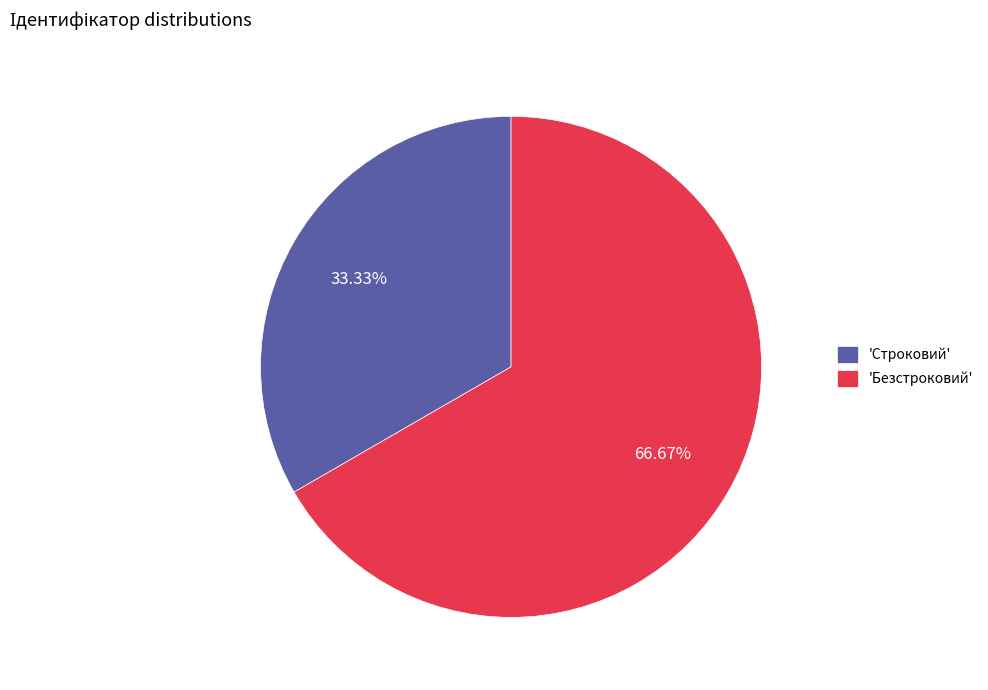

What is the smallest slice in the pie chart?

'Строковий'